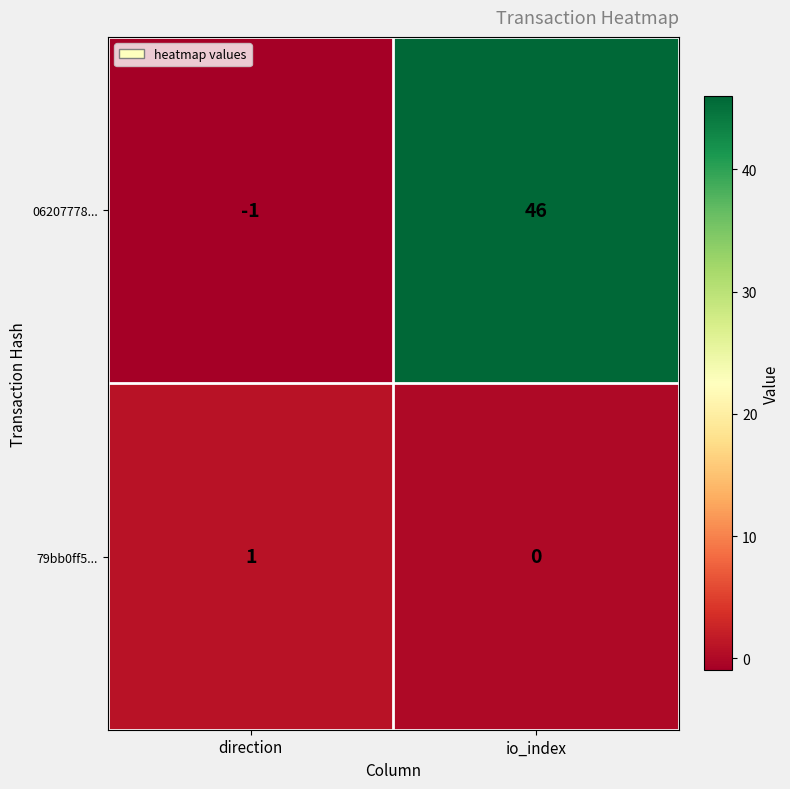

Which series has the largest total across all categories?

06207778...